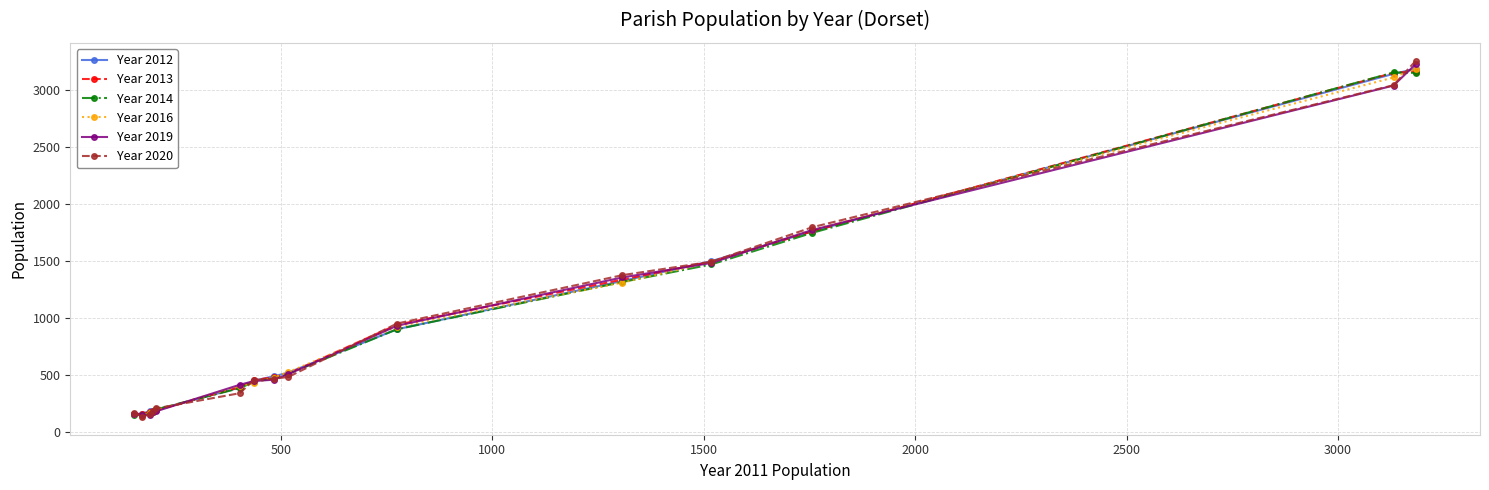

What is the value of the Year 2013 point at the 4th from the left?

185